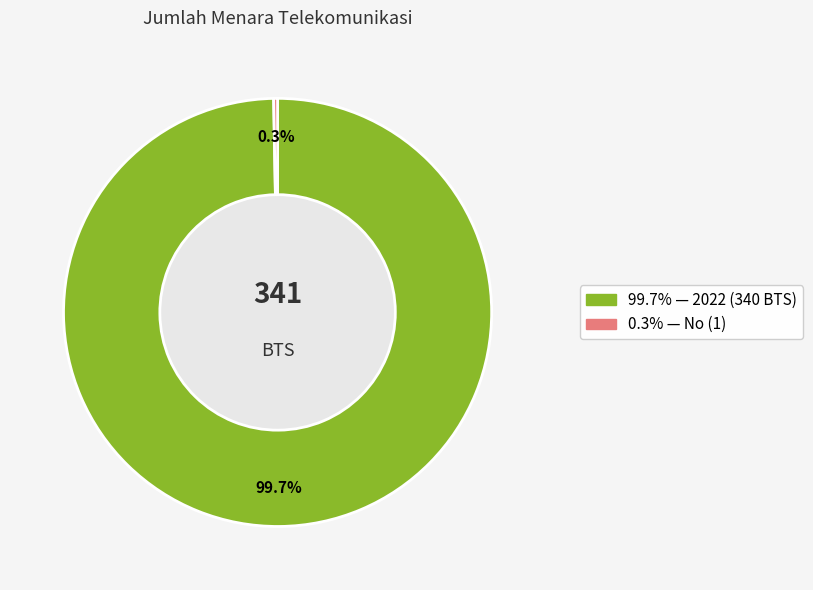

Is there any slice that represents more than half of the pie?

Yes